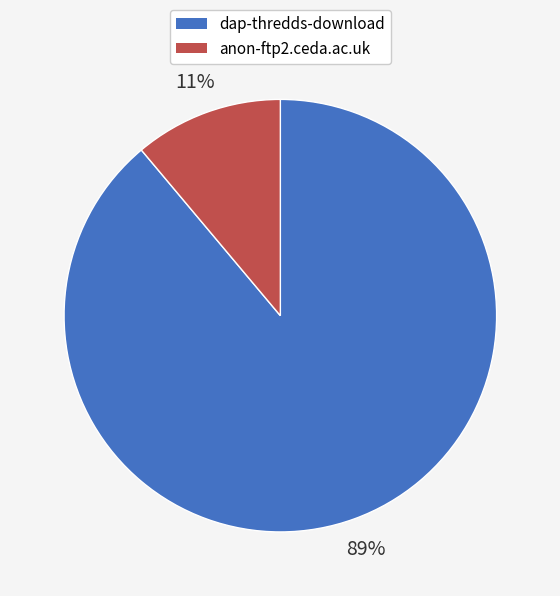

How many slices are in this pie chart?

2